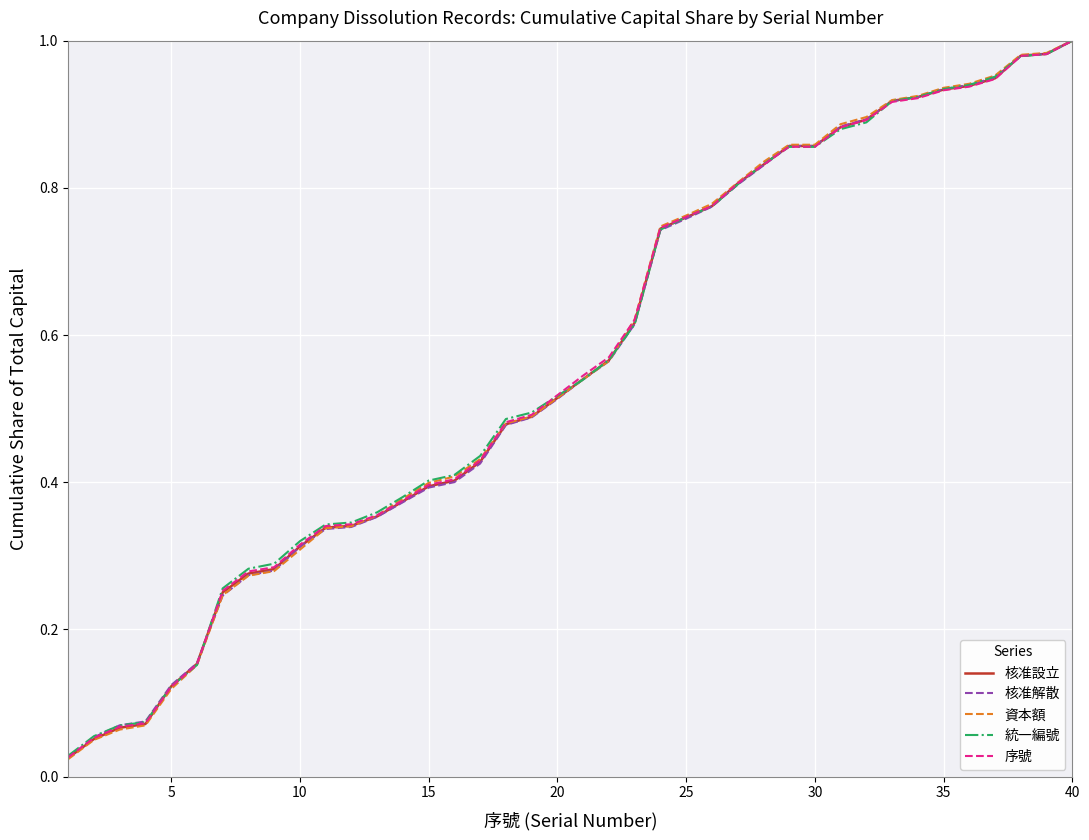

Which series has the largest range (max minus min)?

資本額